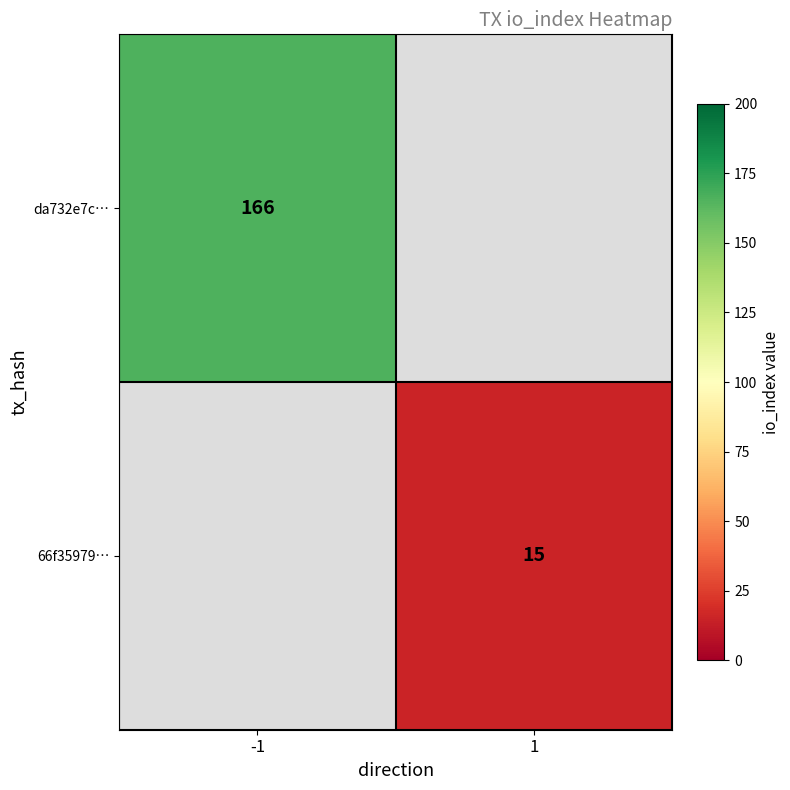

Is it true that 66f35979… equals 27 at 1?

False